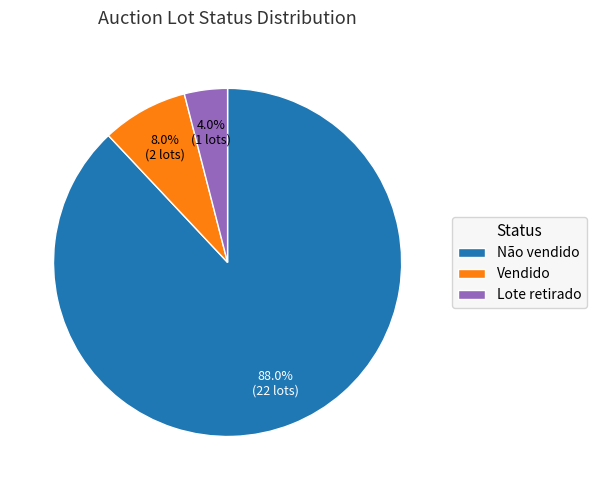

What percentage is the Vendido slice, to the nearest percent?

8%